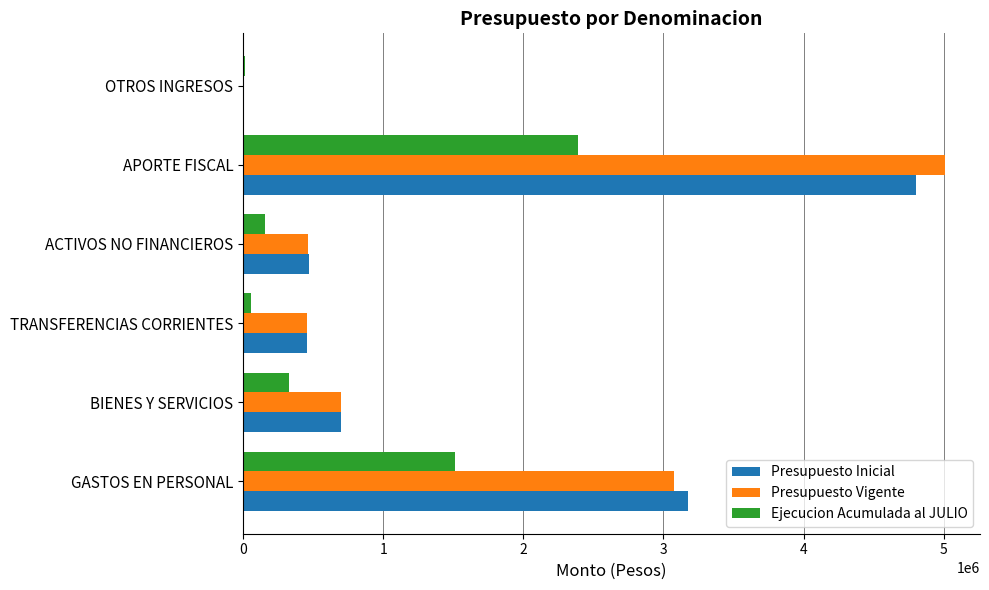

At which category is the sum across all series the highest?

APORTE FISCAL